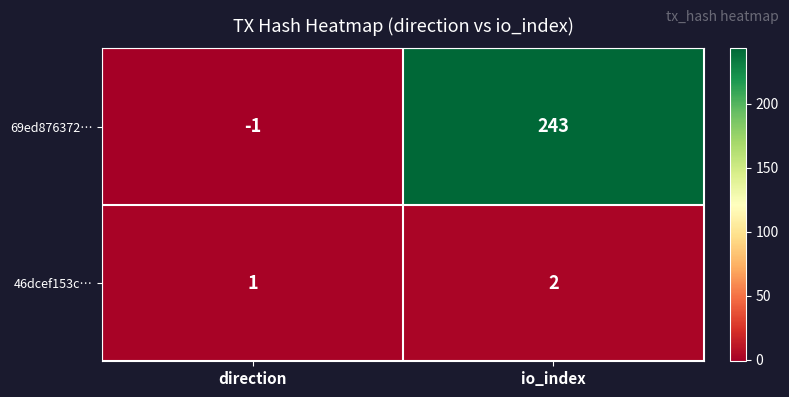

What is the sum of all 69ed876372… values?

242